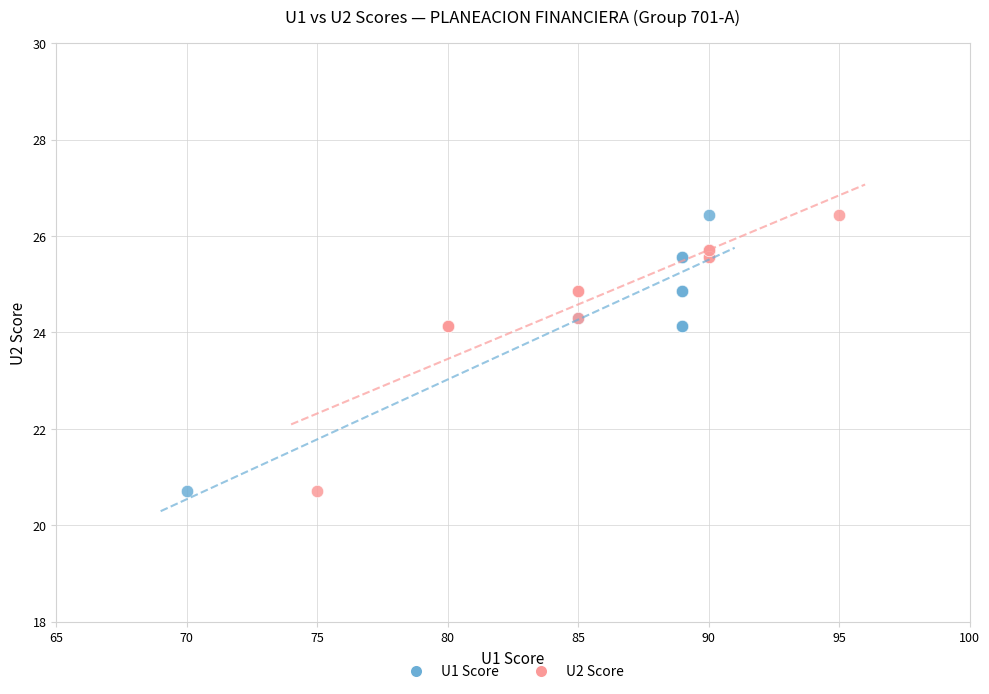

What are all the series names shown in the legend?

U1 Score, U2 Score